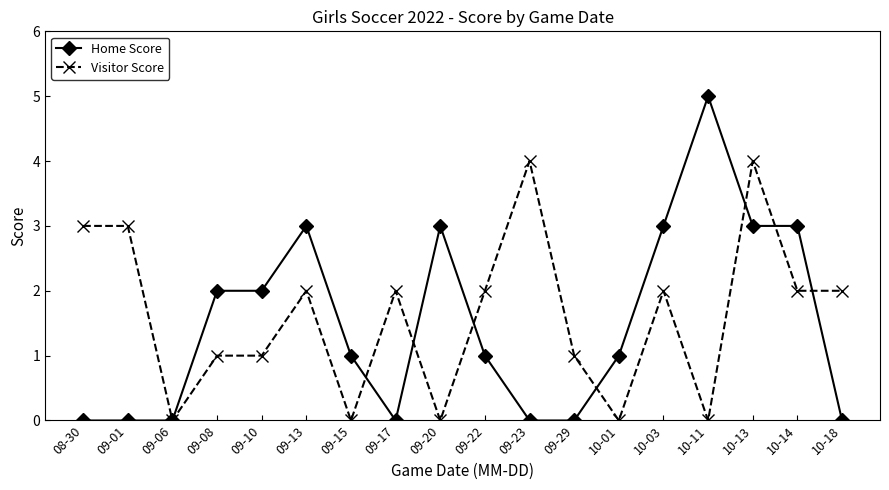

Which series has the largest range (max minus min)?

Home Score